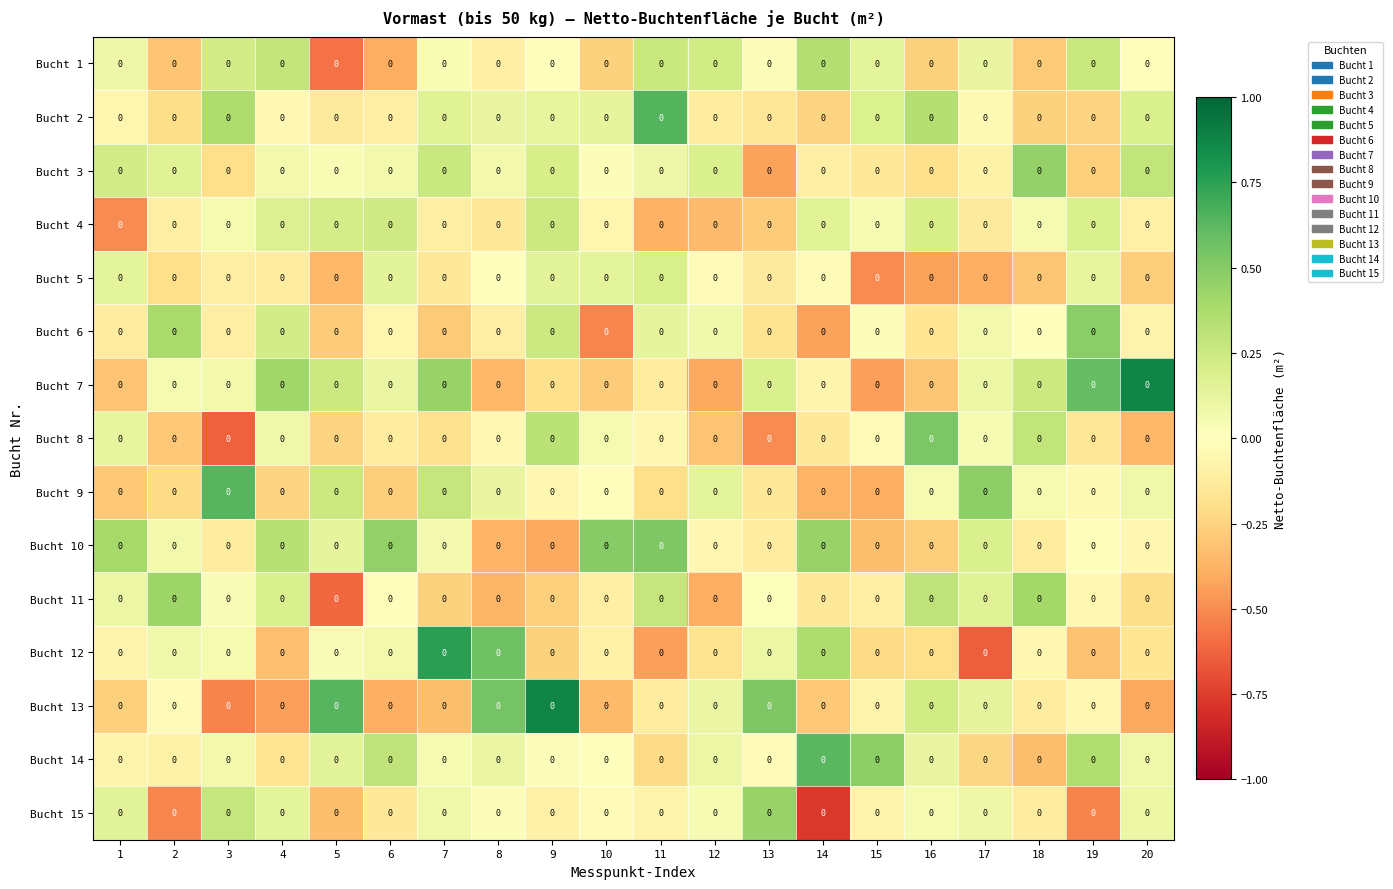

Is it true that Bucht 2 equals -0.1 at 12?

False